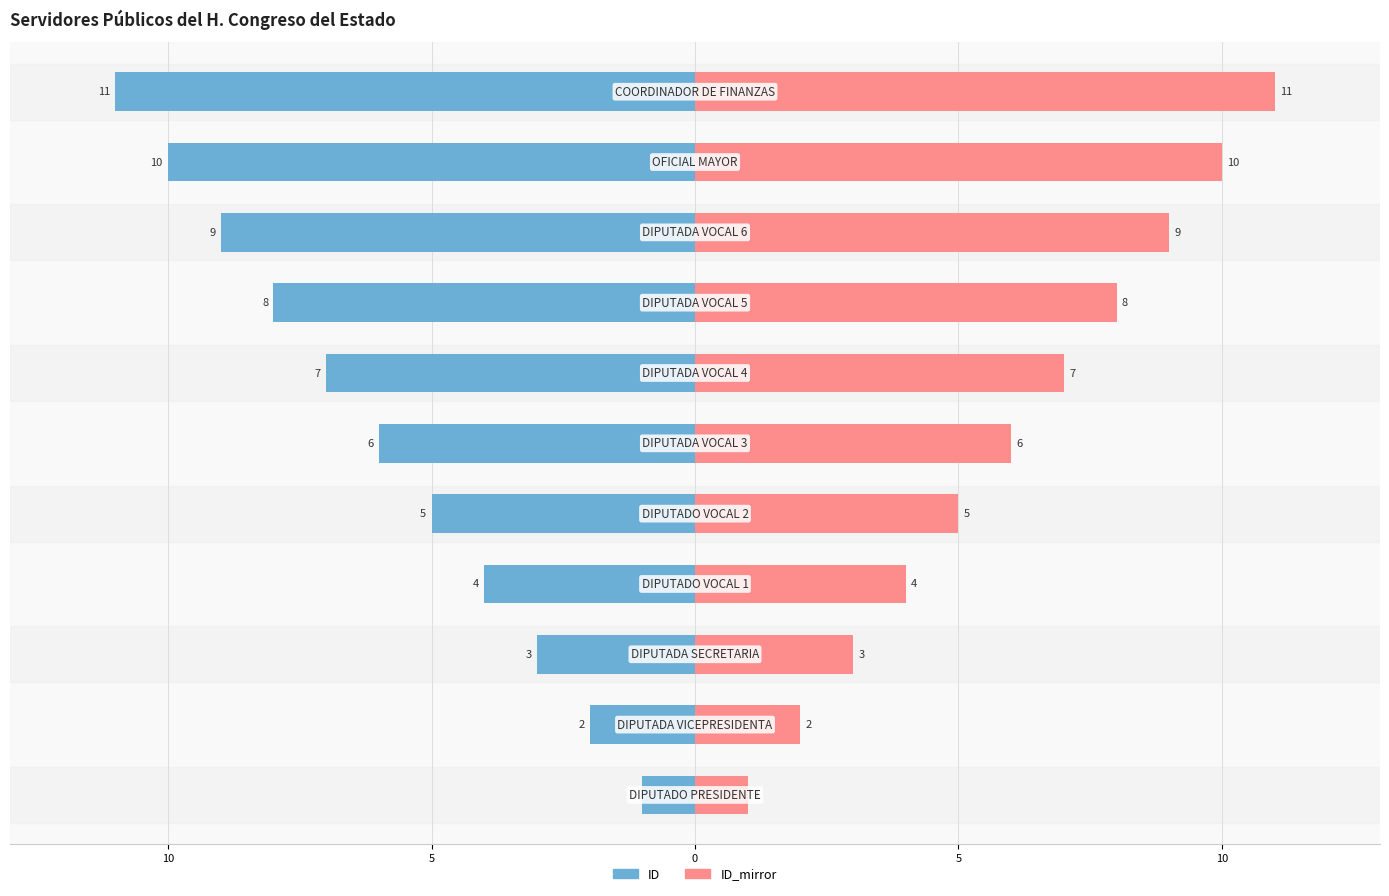

How many data points in ID_mirror are less than 6?

5